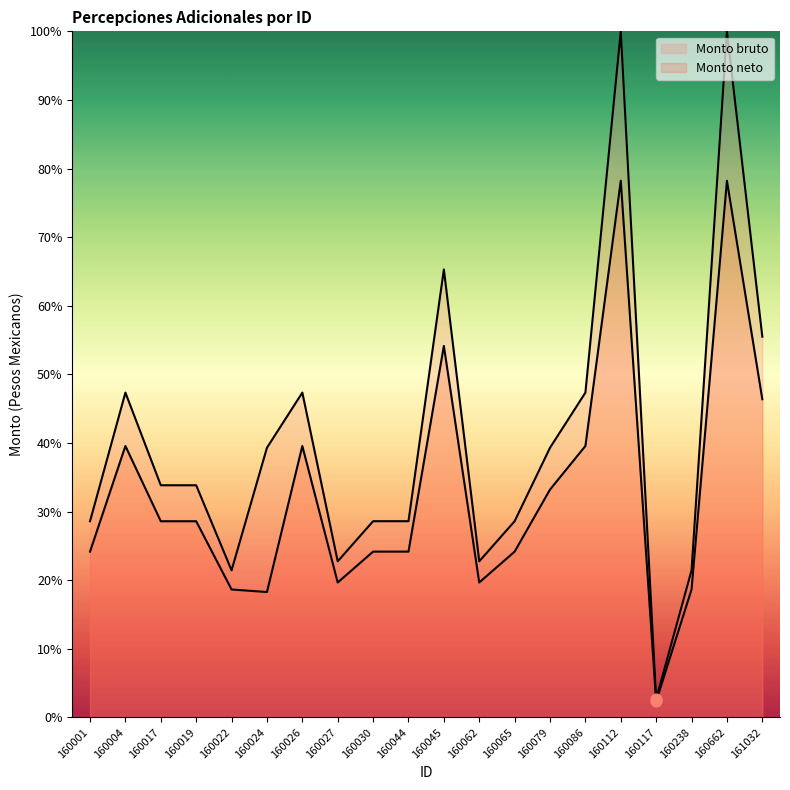

Which series has the largest total across all categories?

Monto bruto